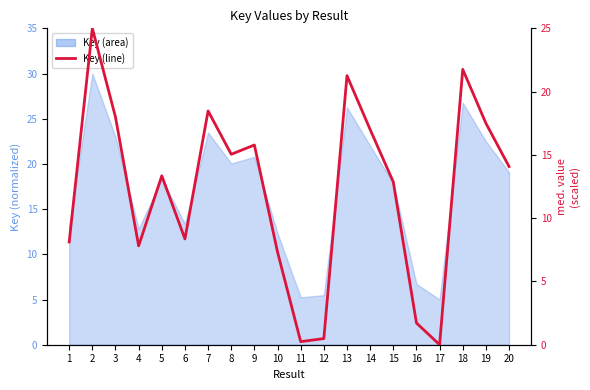

Which label corresponds to the largest value in the chart?

2